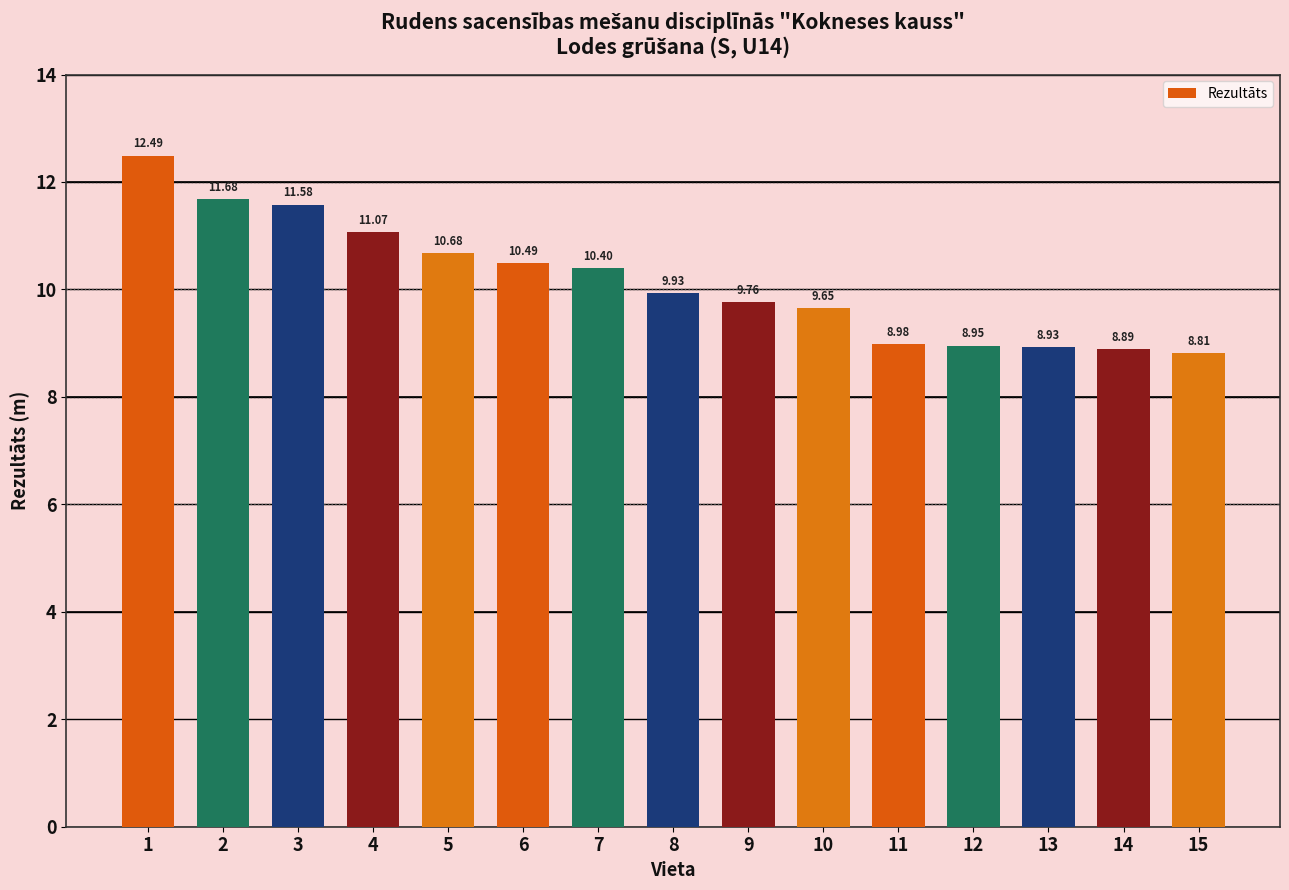

How many bars are there in total?

15